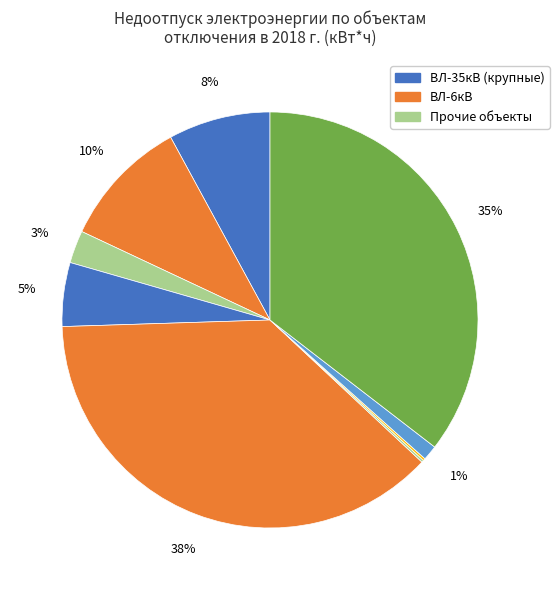

How many segments does this pie chart have?

9